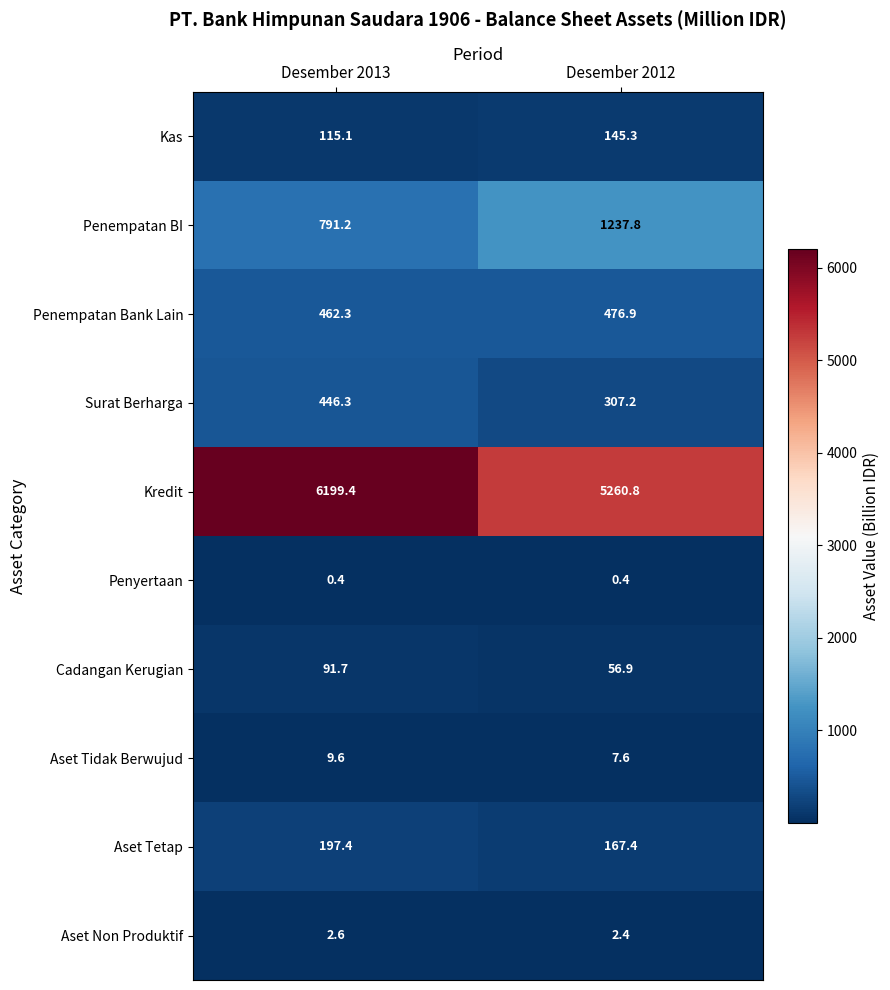

Which series has the largest range (max minus min)?

Kredit